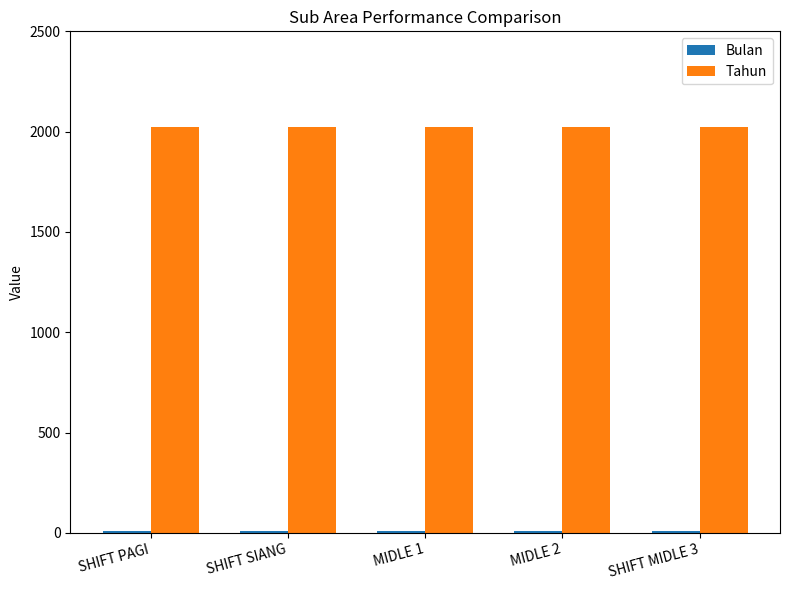

What is the lowest value of the Tahun series?

2024